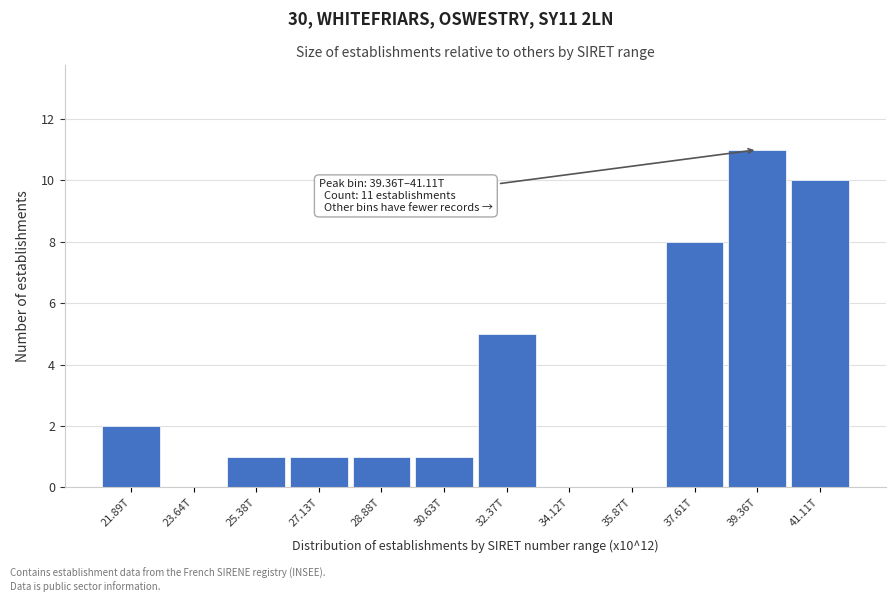

Reading right to left, extract all data points from this chart.

41.11T=10	39.36T=11	37.61T=8	35.87T=0	34.12T=0	32.37T=5	30.63T=1	28.88T=1	27.13T=1	25.38T=1	23.64T=0	21.89T=2